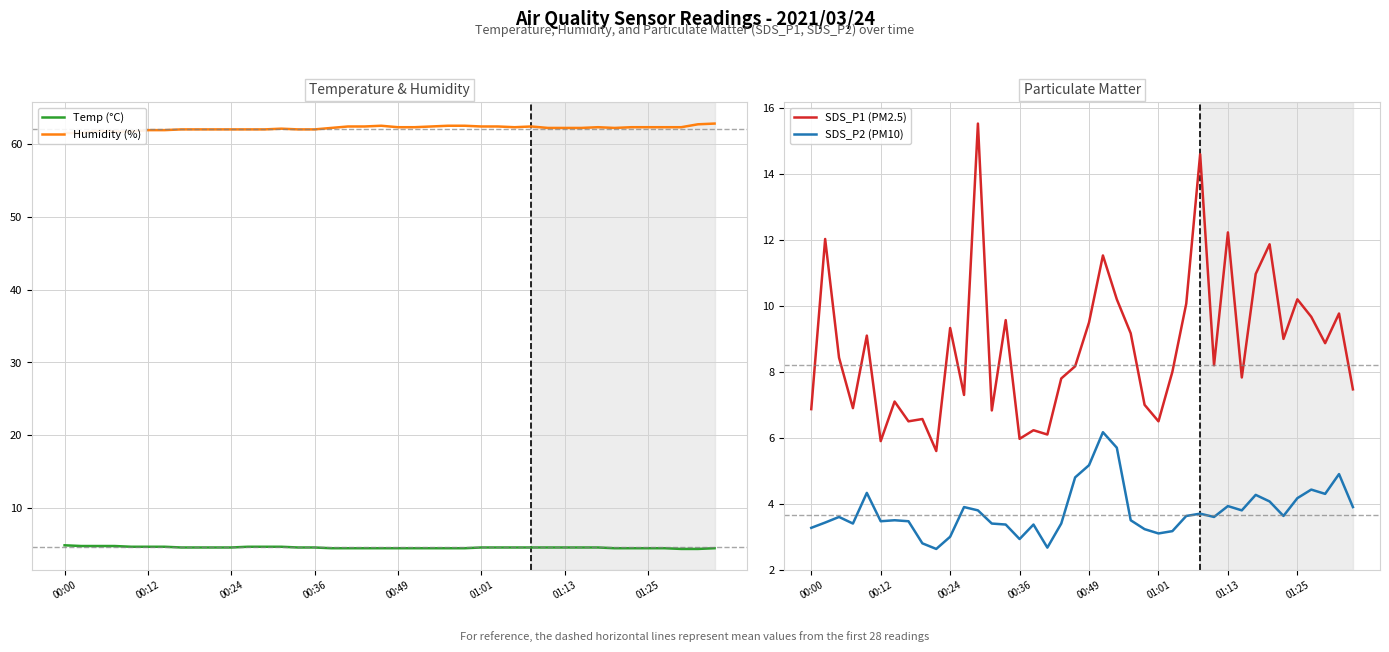

True or false: SDS_P1 (PM2.5) and SDS_P2 (PM10) cross at least once.

False